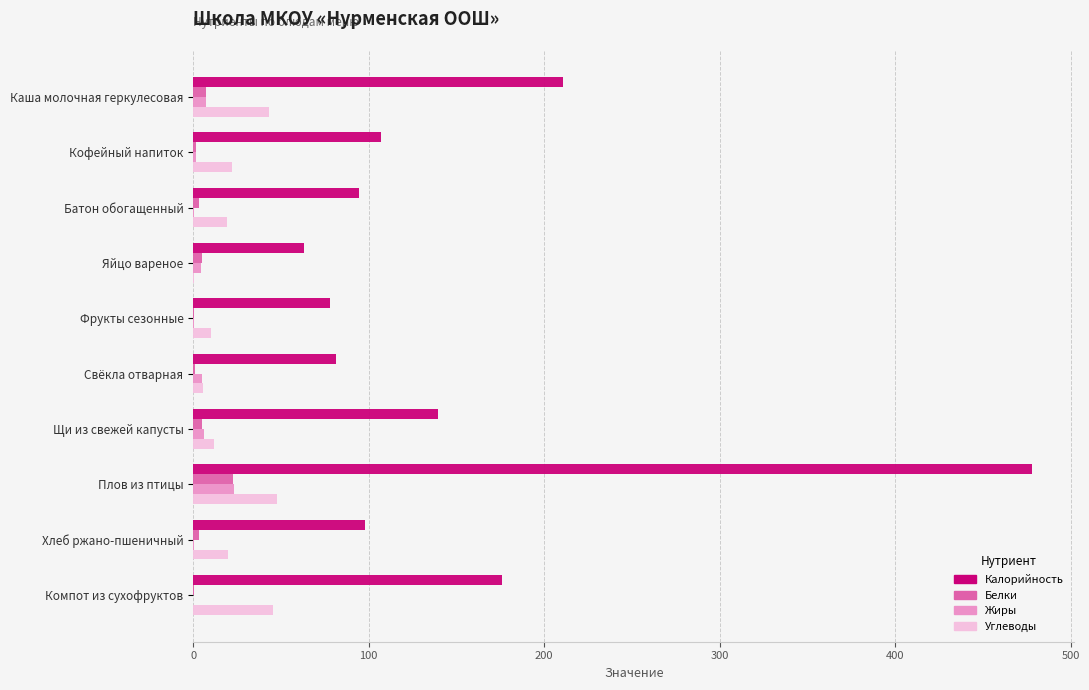

At which label does Калорийность reach its peak?

Плов из птицы